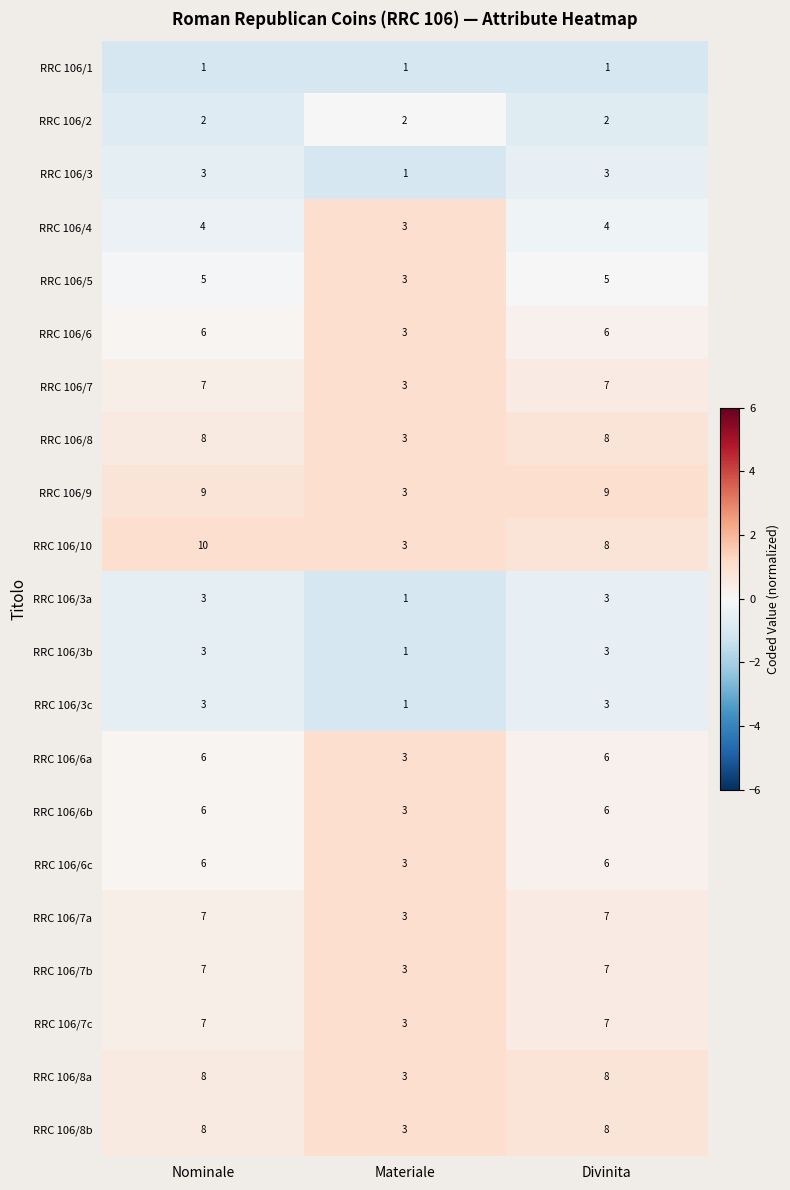

Where is RRC 106/8 nearest to the value 5?

Materiale